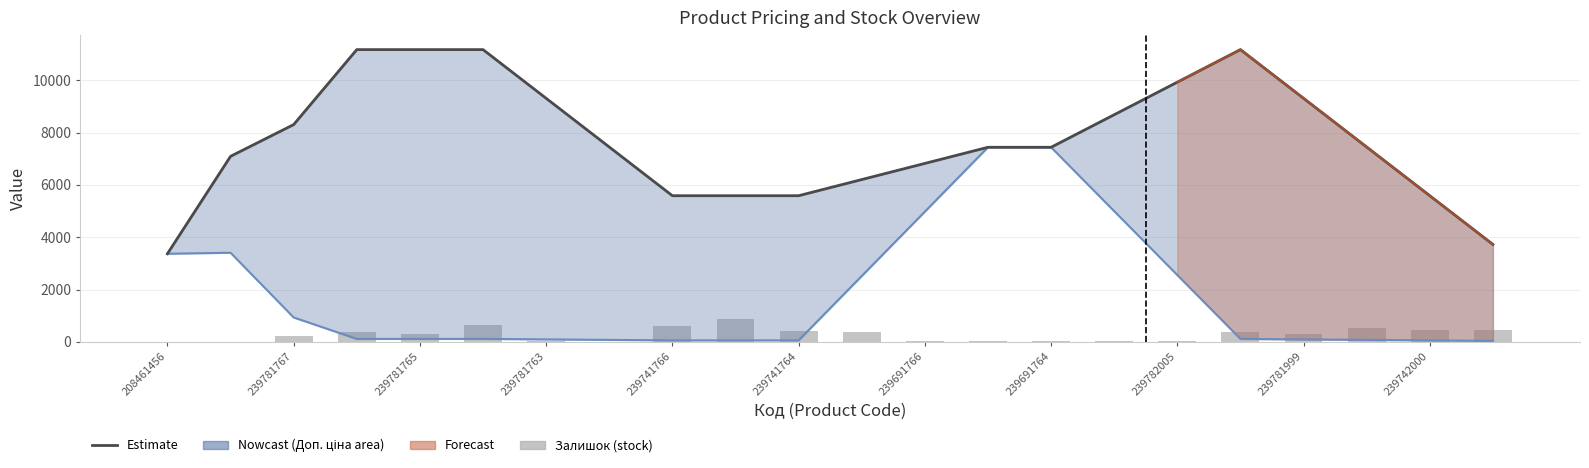

Does the chart contain any negative values?

No